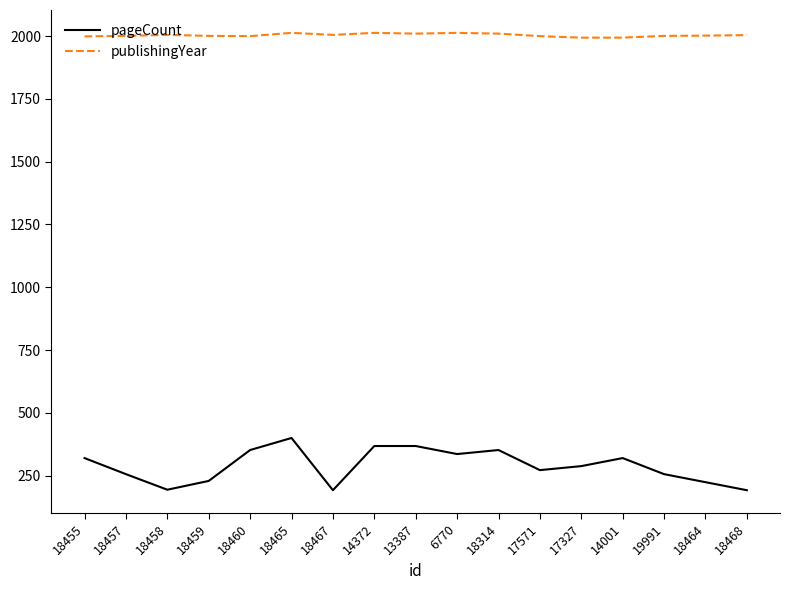

What is the highest value of the publishingYear series?

2013